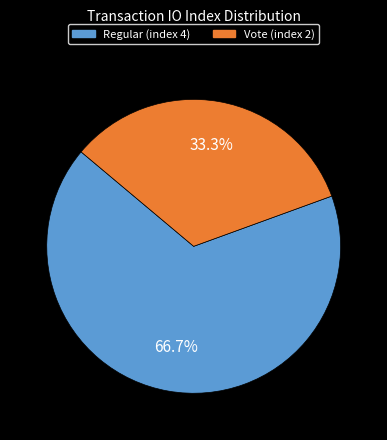

To the nearest percent, what is the difference between the Vote (index 2) and Regular (index 4) slice percentages?

33%